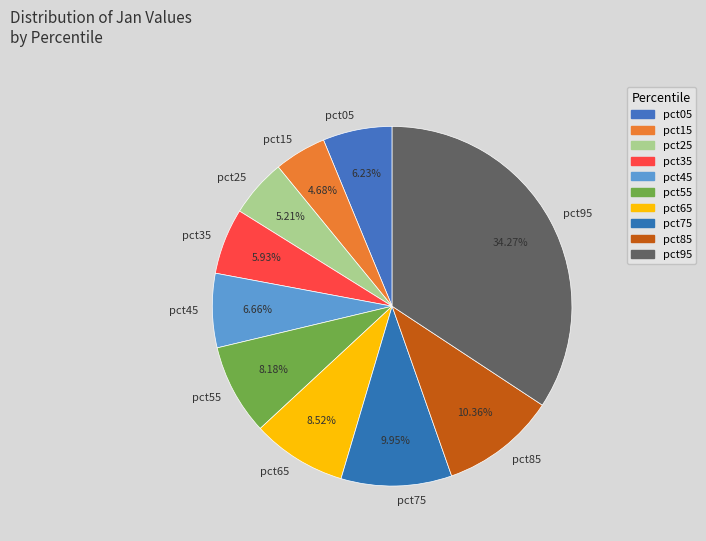

To the nearest percent, what is the difference between the largest and smallest slice percentages?

30%